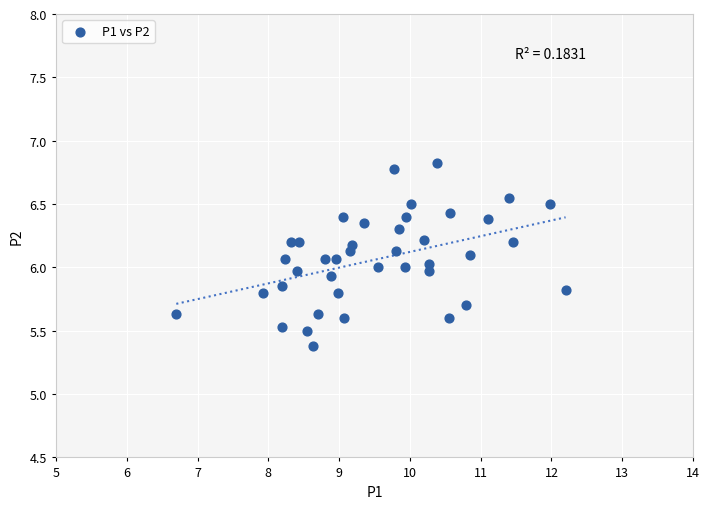

What is the range of Y values (max minus min)?

1.4